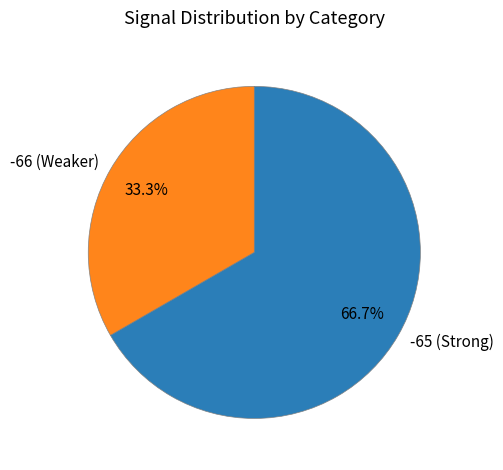

Which has a higher value, -66 (Weaker) or -65 (Strong)?

-65 (Strong)